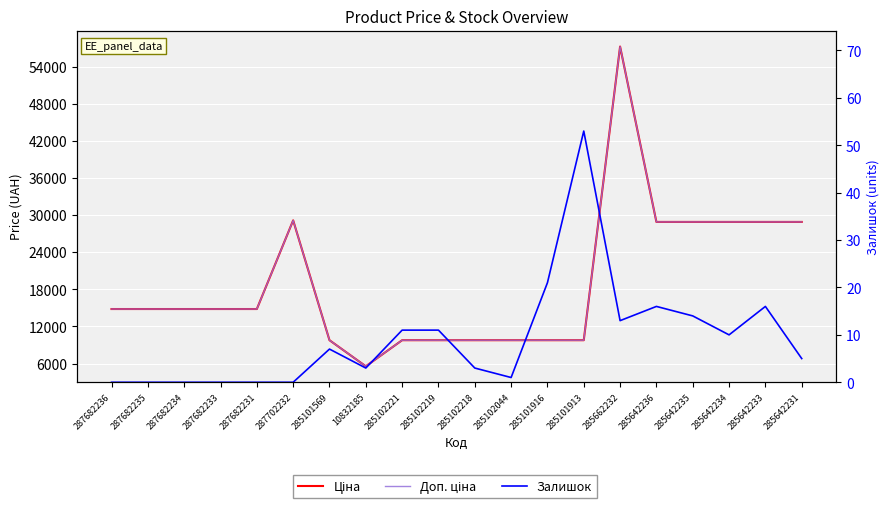

Reading right to left, extract all data points from this chart.

Ціна: 285642231=28901.7	285642233=28901.7	285642234=28901.7	285642235=28901.7	285642236=28901.7	285662232=57258.0	285101913=9775.5	285101916=9775.5	285102044=9775.5	285102218=9775.5	285102219=9775.5	285102221=9775.5	10832185=5560.3	285101569=9775.5	287702232=29152.3	287682231=14817.6	287682233=14817.6	287682234=14817.6	287682235=14817.6	287682236=14817.6
Доп. ціна: 285642231=28901.7	285642233=28901.7	285642234=28901.7	285642235=28901.7	285642236=28901.7	285662232=57258.0	285101913=9775.5	285101916=9775.5	285102044=9775.5	285102218=9775.5	285102219=9775.5	285102221=9775.5	10832185=5560.3	285101569=9775.5	287702232=29152.3	287682231=14817.6	287682233=14817.6	287682234=14817.6	287682235=14817.6	287682236=14817.6
Залишок: 285642231=5.0	285642233=16.0	285642234=10.0	285642235=14.0	285642236=16.0	285662232=13.0	285101913=53.0	285101916=21.0	285102044=1.0	285102218=3.0	285102219=11.0	285102221=11.0	10832185=3.0	285101569=7.0	287702232=0.0	287682231=0.0	287682233=0.0	287682234=0.0	287682235=0.0	287682236=0.0